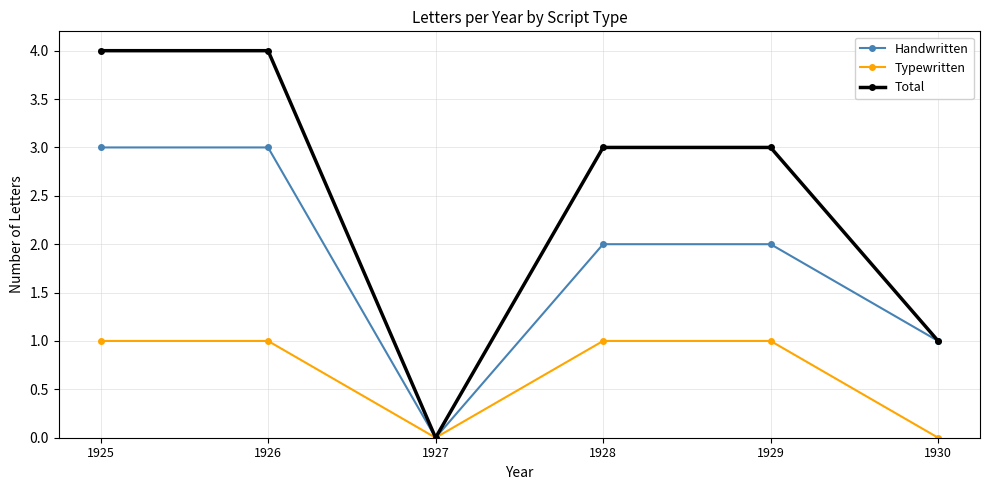

Rank the series by their average value, from lowest to highest.

Typewritten, Handwritten, Total